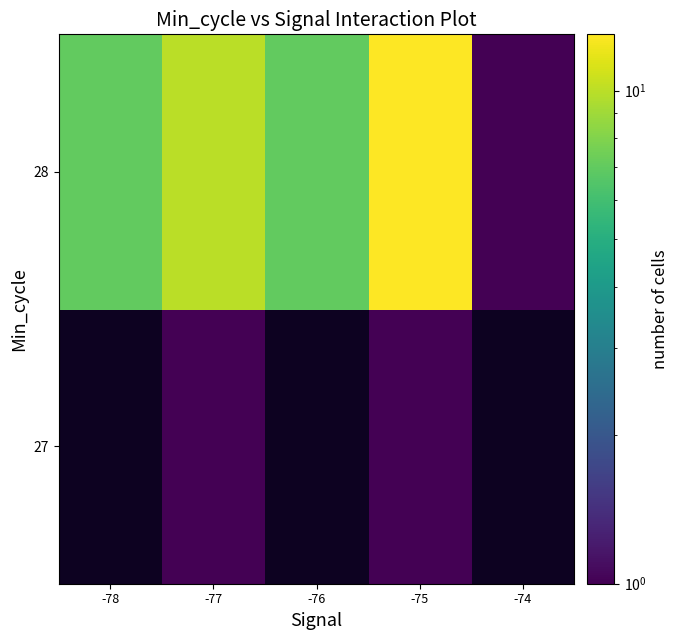

Where does the 28 series first go above 7?

-77